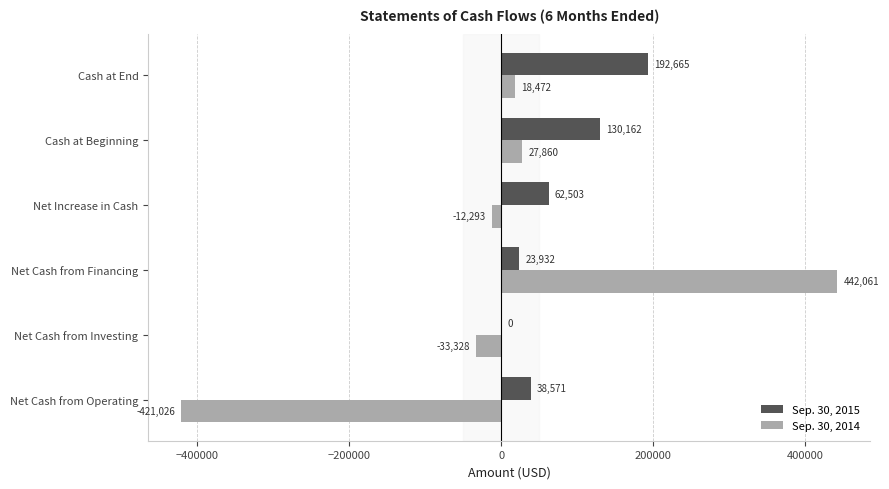

Which series changed the most between Net Increase in Cash and Cash at Beginning?

Sep. 30, 2015